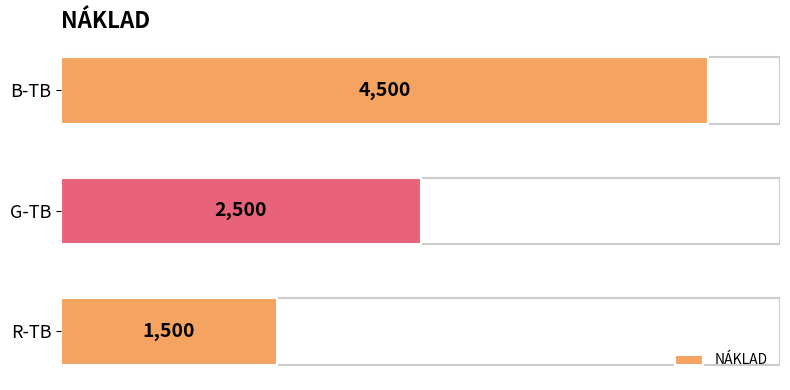

Reading top to bottom, what are all the values shown in this chart?

B-TB=4500	G-TB=2500	R-TB=1500